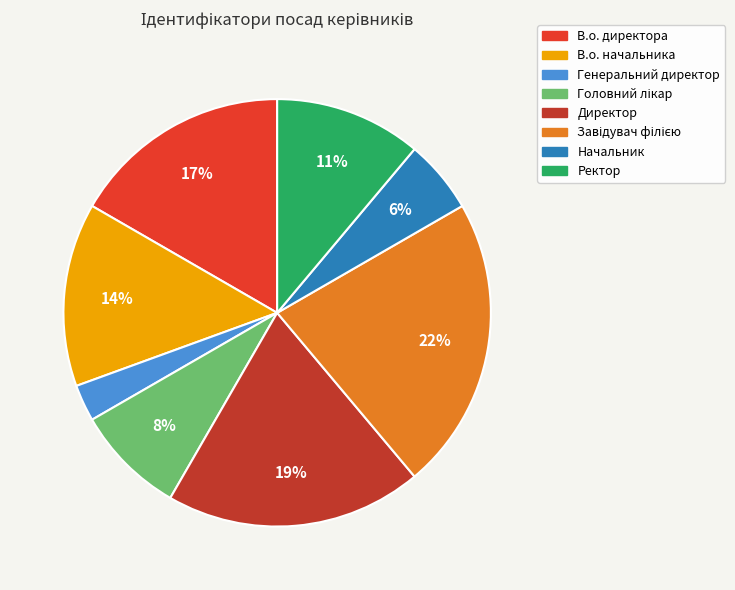

Does В.о. начальника represent more than half of the total?

No